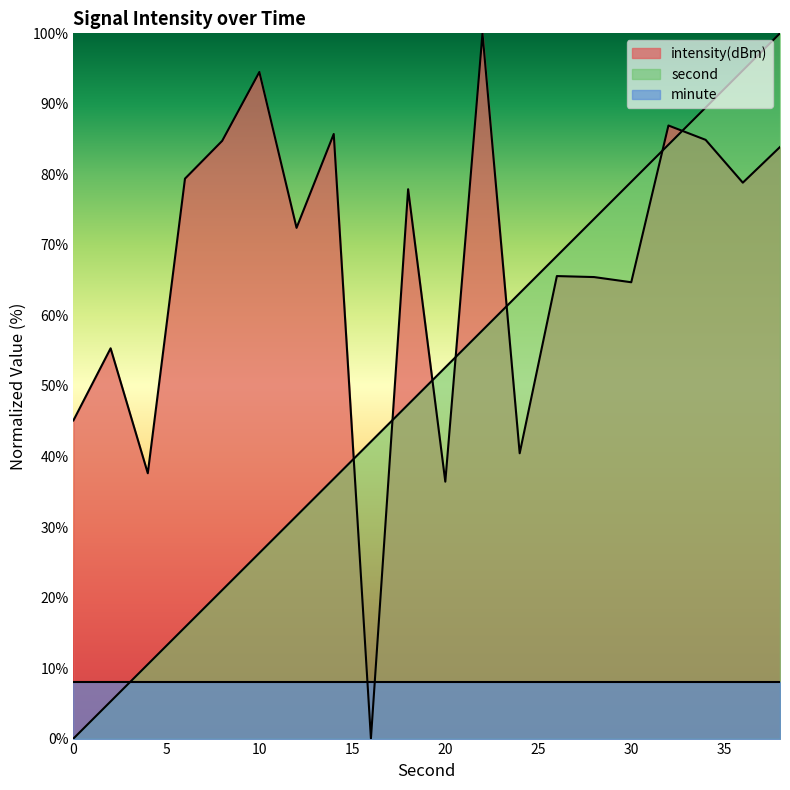

How many times do second and intensity cross each other?

7